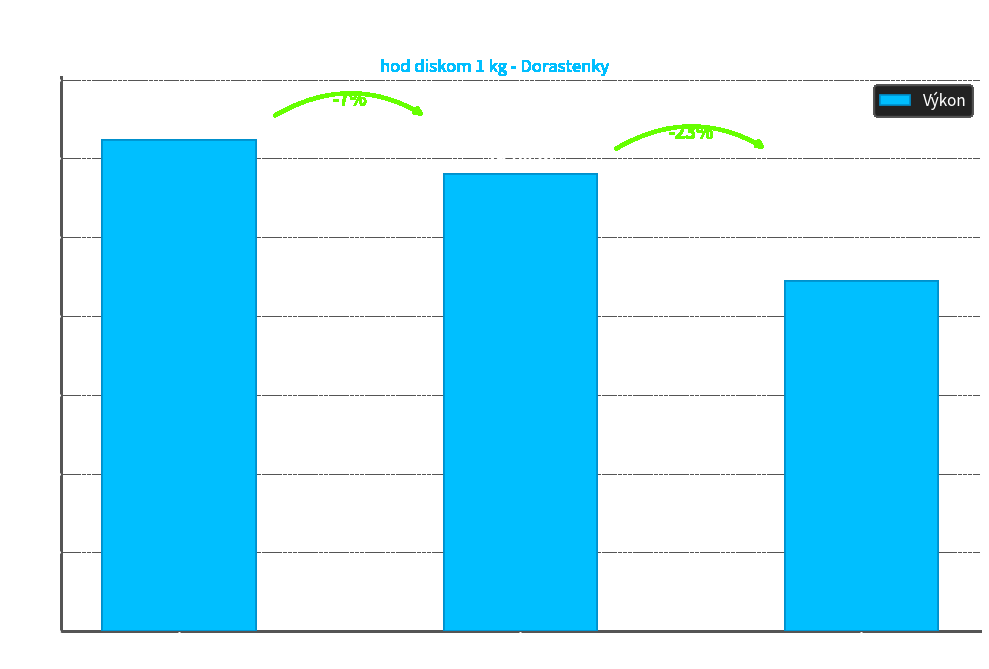

How many bars are there in total?

3